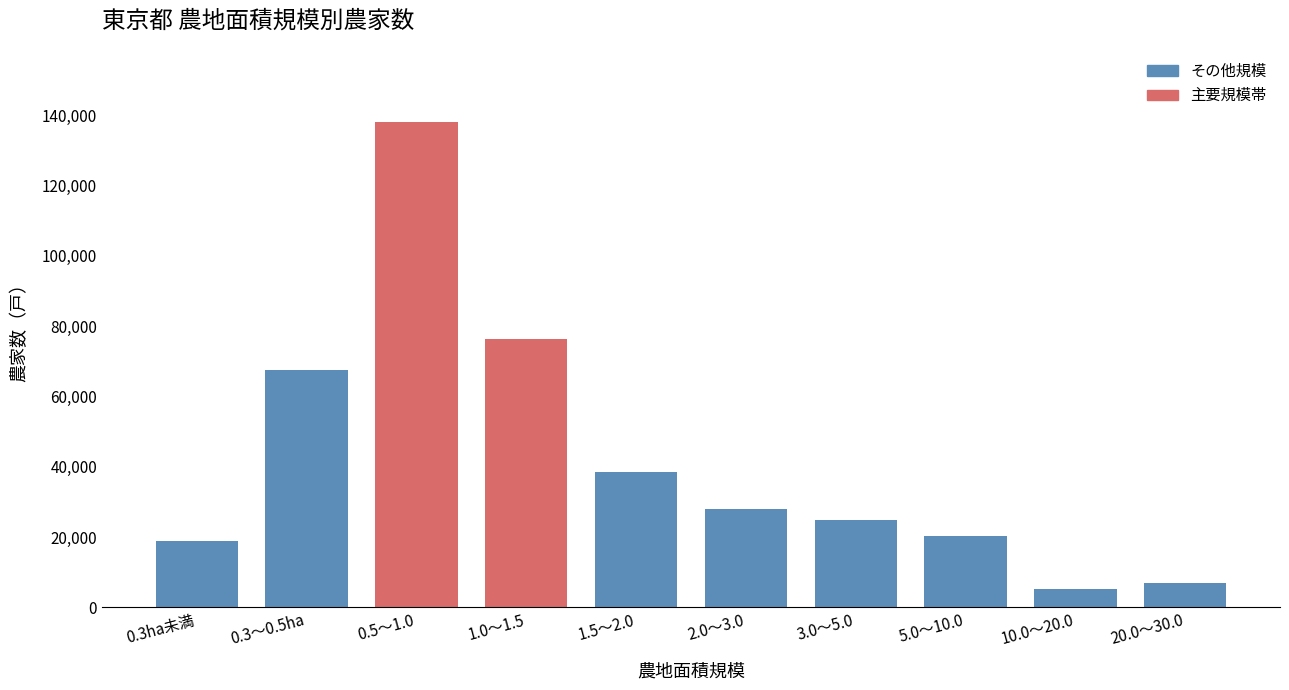

Reading left to right, extract all data points from this chart.

18791	67436	138229	76390	38626	28068	24827	20294	5071	6800